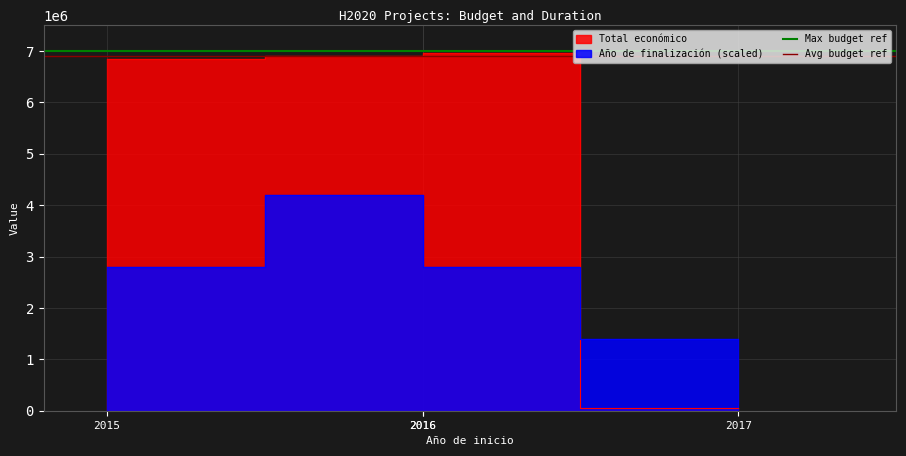

At which label is Avg budget ref closest to 6900000?

2015